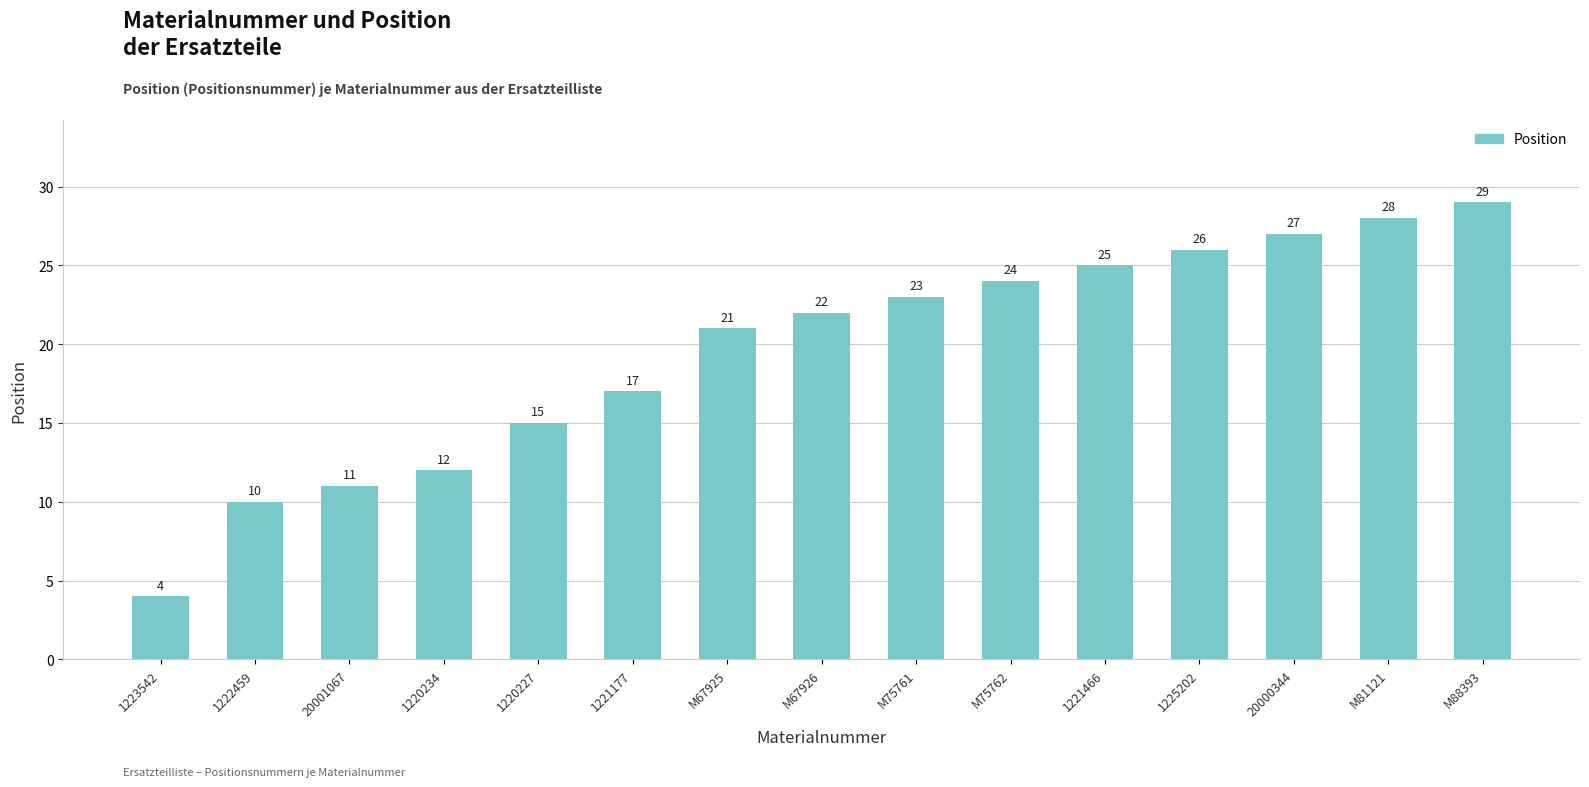

Are the bars grouped side by side (vs. stacked)?

No